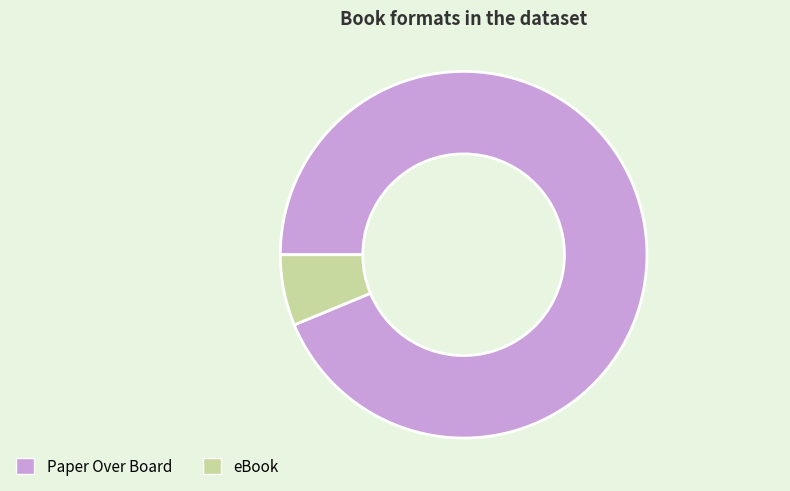

Is there any slice that represents more than half of the pie?

Yes